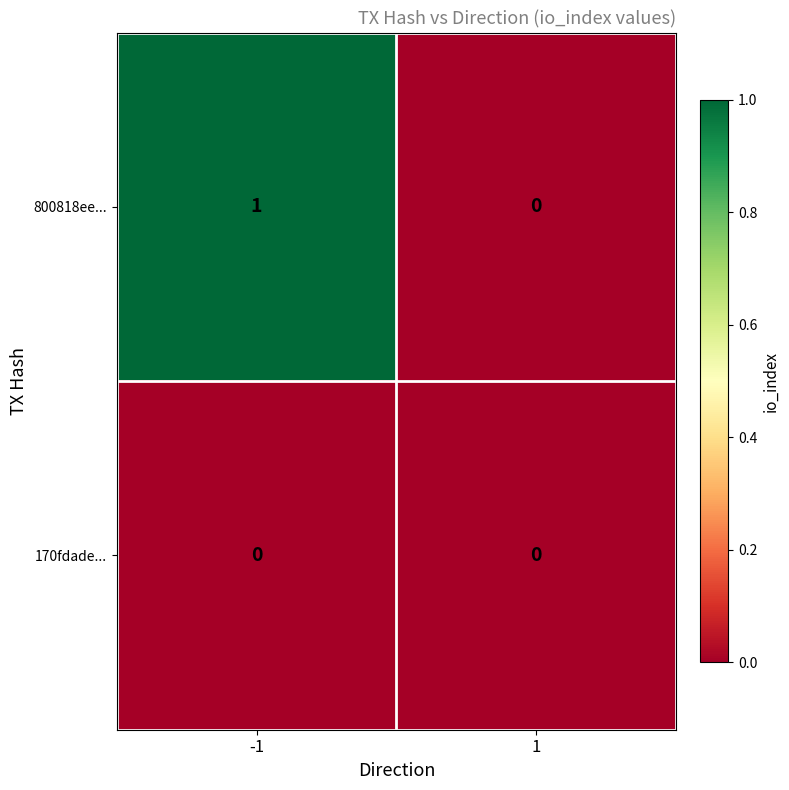

List the series in order of their overall mean, highest first.

800818ee..., 170fdade...